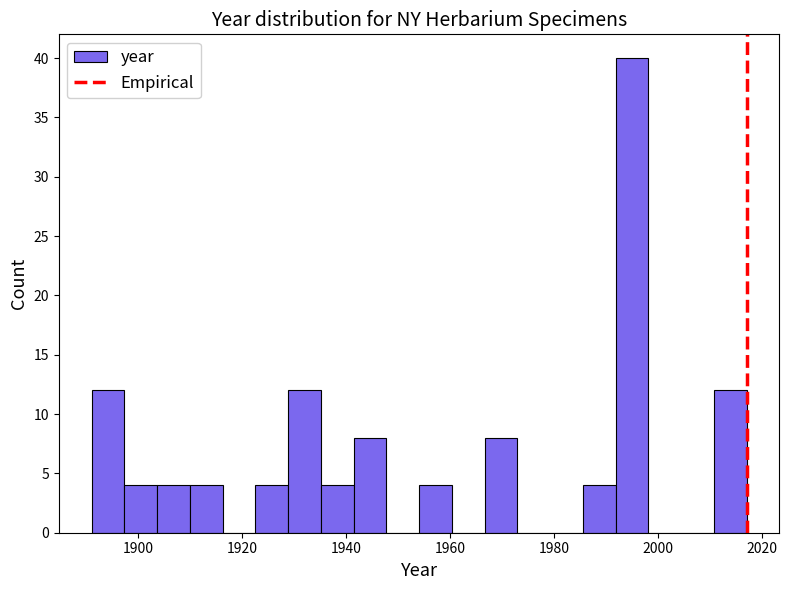

Around what value on the x-axis is the tallest bar? Give the approximate position of its centre, as read against the axis.

1994